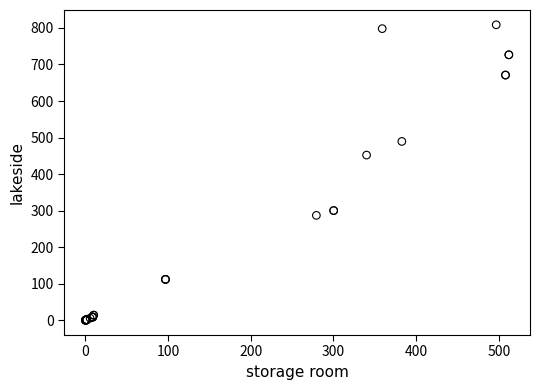

What Y value in the scatter plot is closest to 404?

452.1